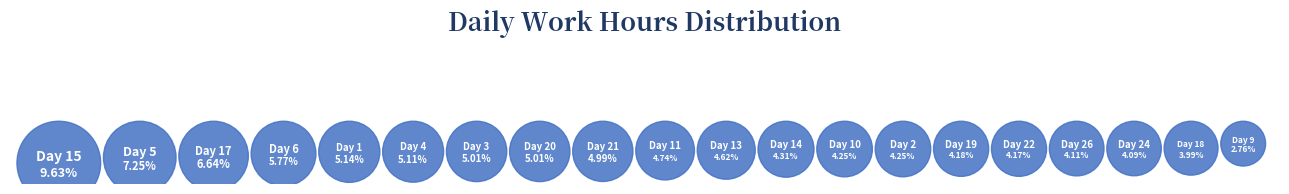

What percentage is the Day 20 slice, to the nearest percent?

5%